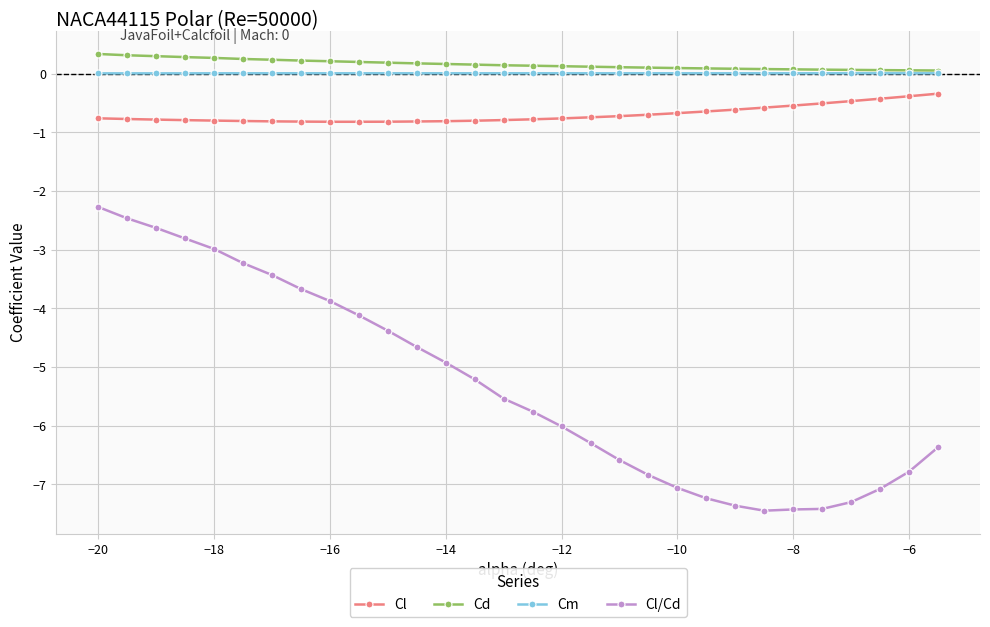

True or false: Cm and Cl intersect in this chart.

False